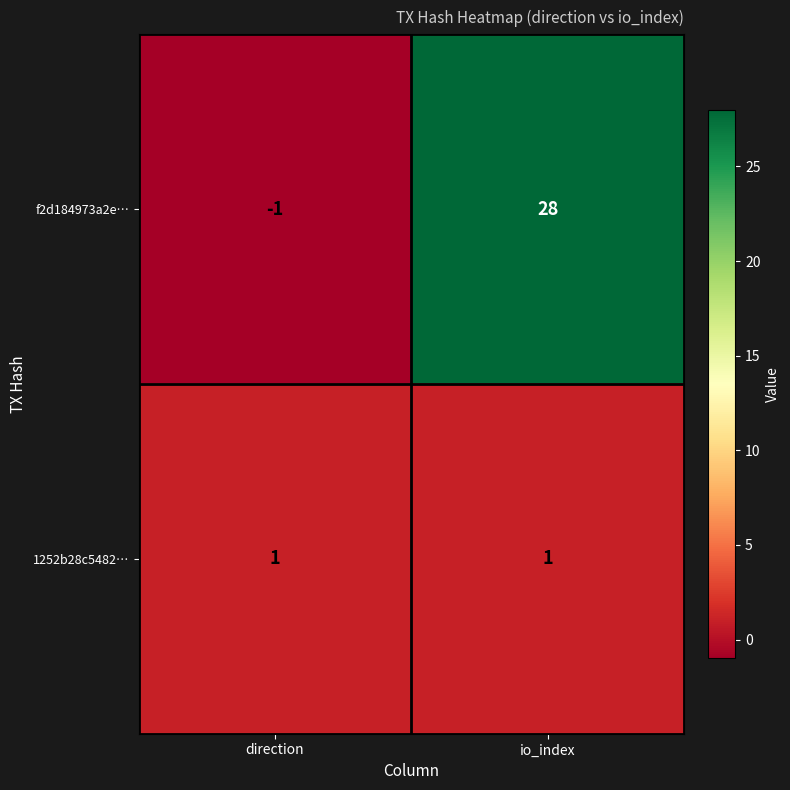

At io_index, list the series in order from largest to smallest.

f2d184973a2e…, 1252b28c5482…